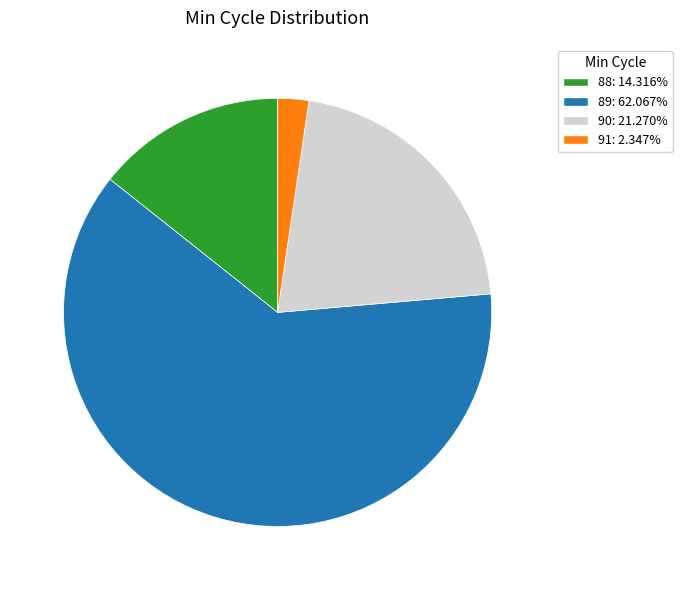

Does any single category account for the majority?

Yes